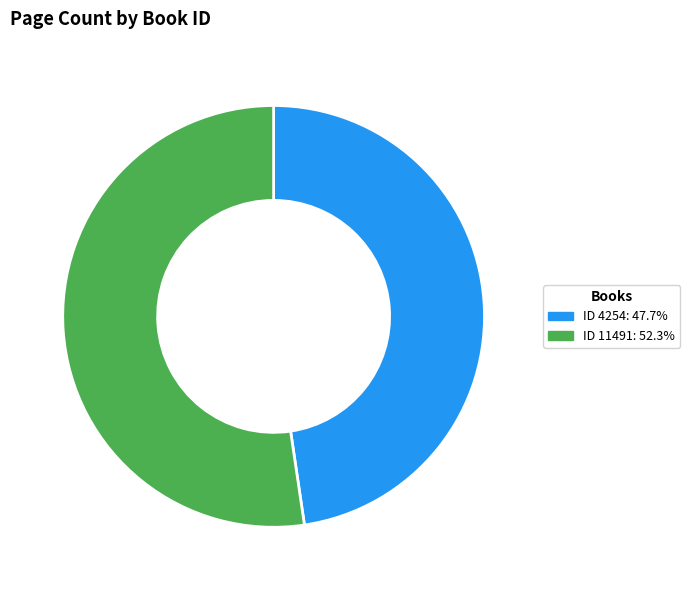

Does ID 4254: 47.7% represent more than half of the total?

No